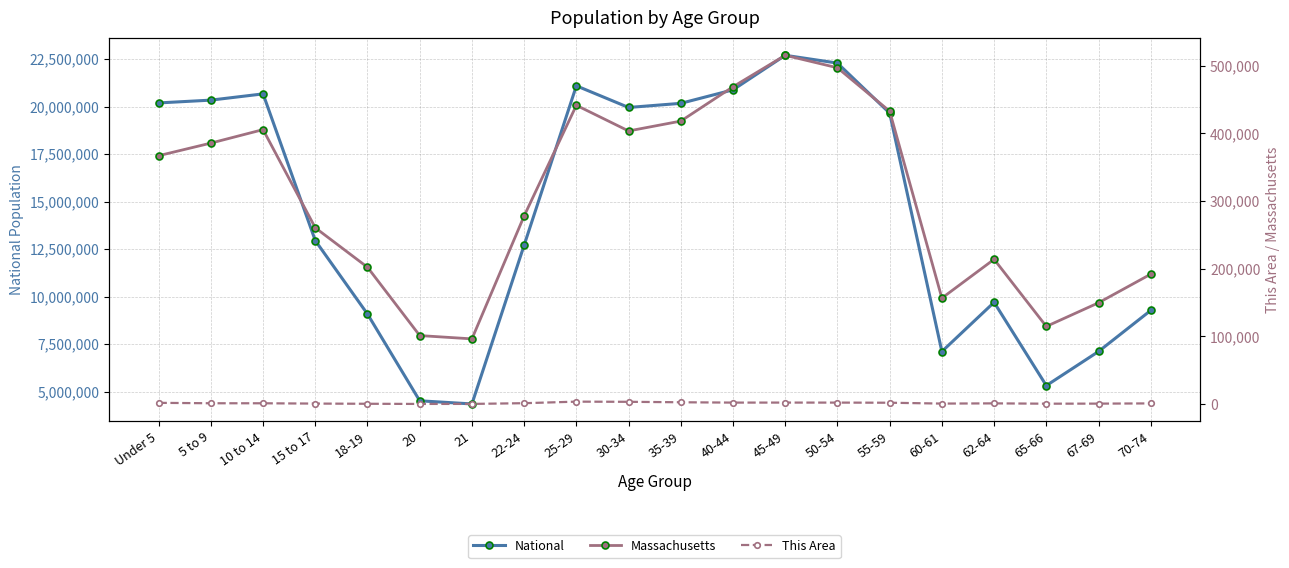

What is the difference between the maximum and minimum values in the Massachusetts series?

419062